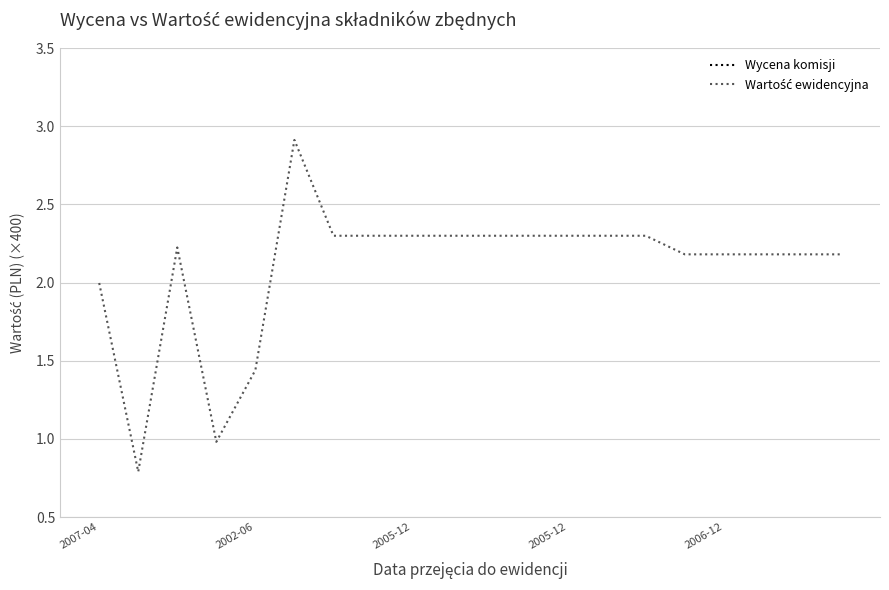

What is the value of the Wycena komisji point at the 9th from the left?

0.1